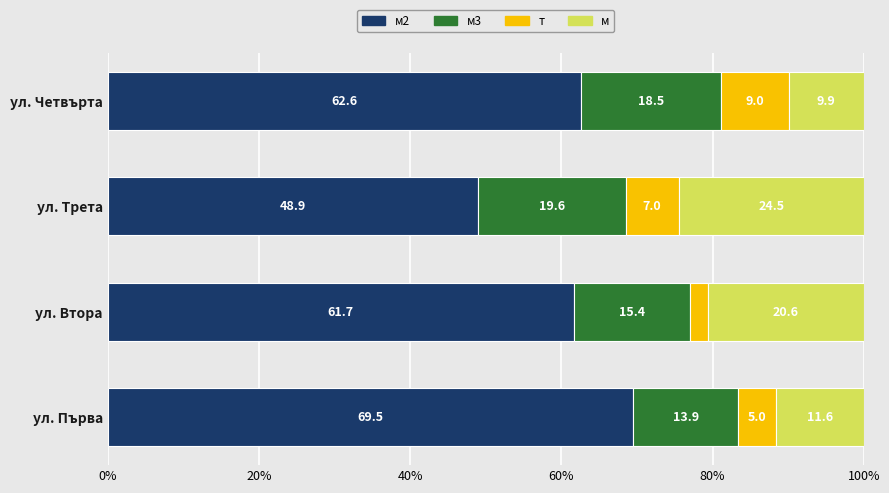

Count the number of data series in this chart.

4